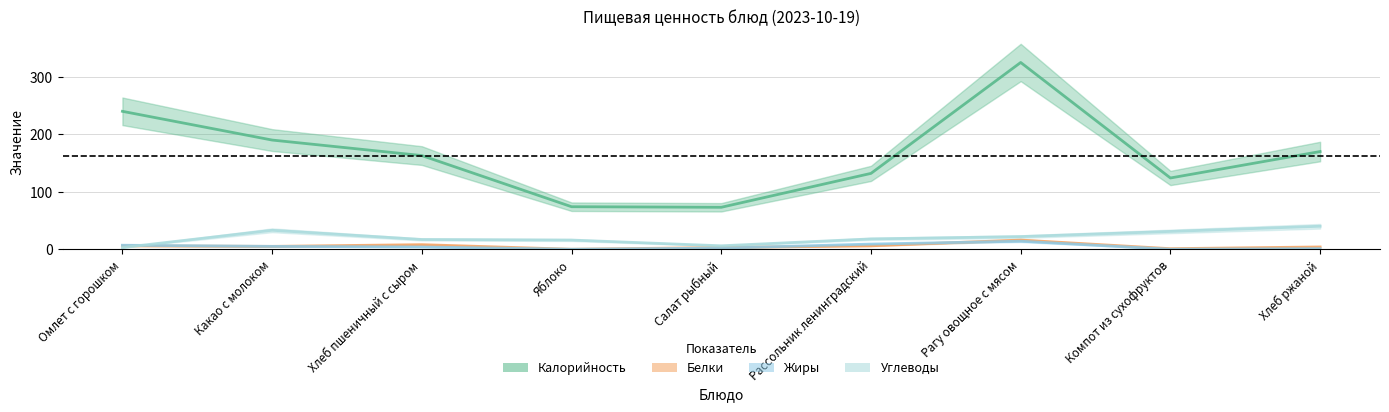

What is the value of the Белки point at the 3rd from the left?

8